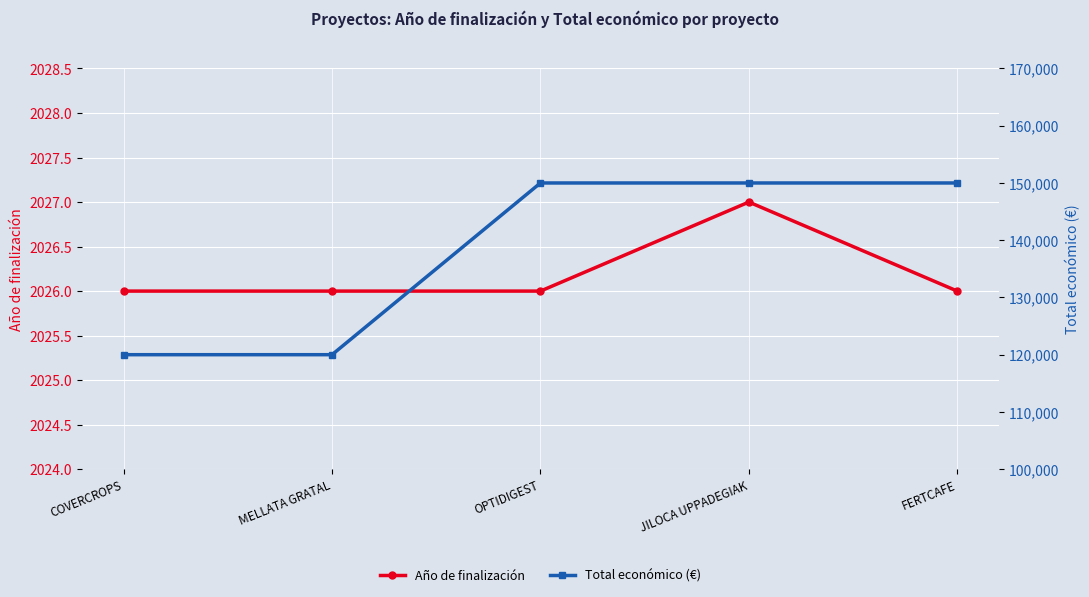

What are all the series names shown in the legend?

Año de finalización, Total económico (€)